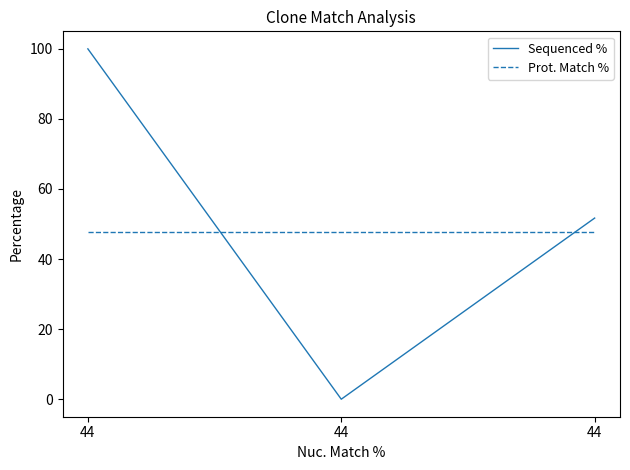

Rank the series at 44 from highest to lowest value.

Sequenced %, Prot. Match %